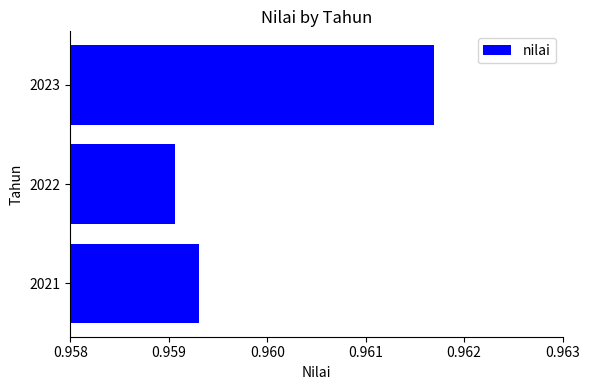

Which category has the lowest value across all series?

2022